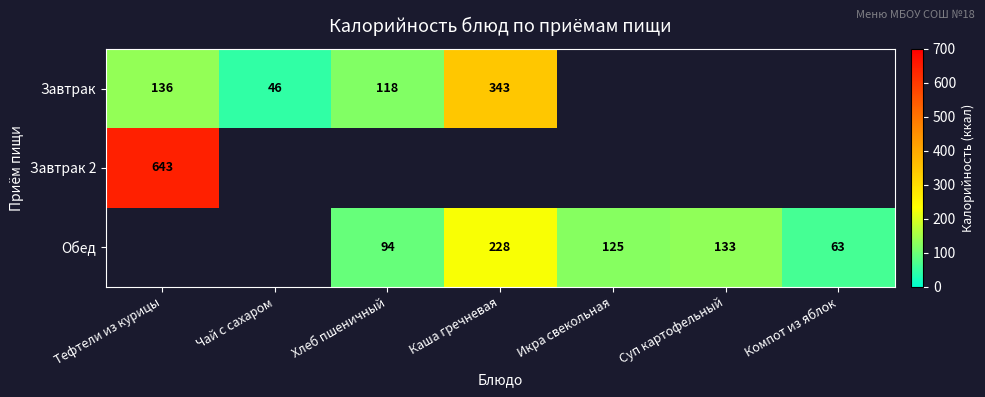

At how many categories does at least one series exceed 636?

1